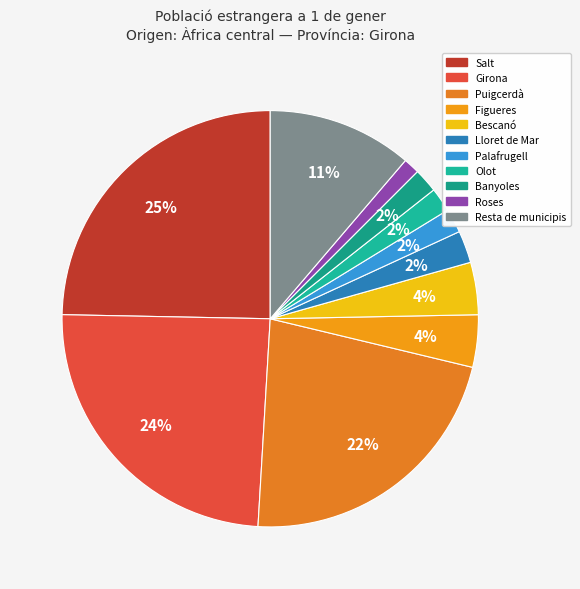

Rank the categories by value from highest to lowest.

Salt, Girona, Puigcerdà, Resta de municipis, Figueres, Bescanó, Lloret de Mar, Palafrugell, Olot, Banyoles, Roses